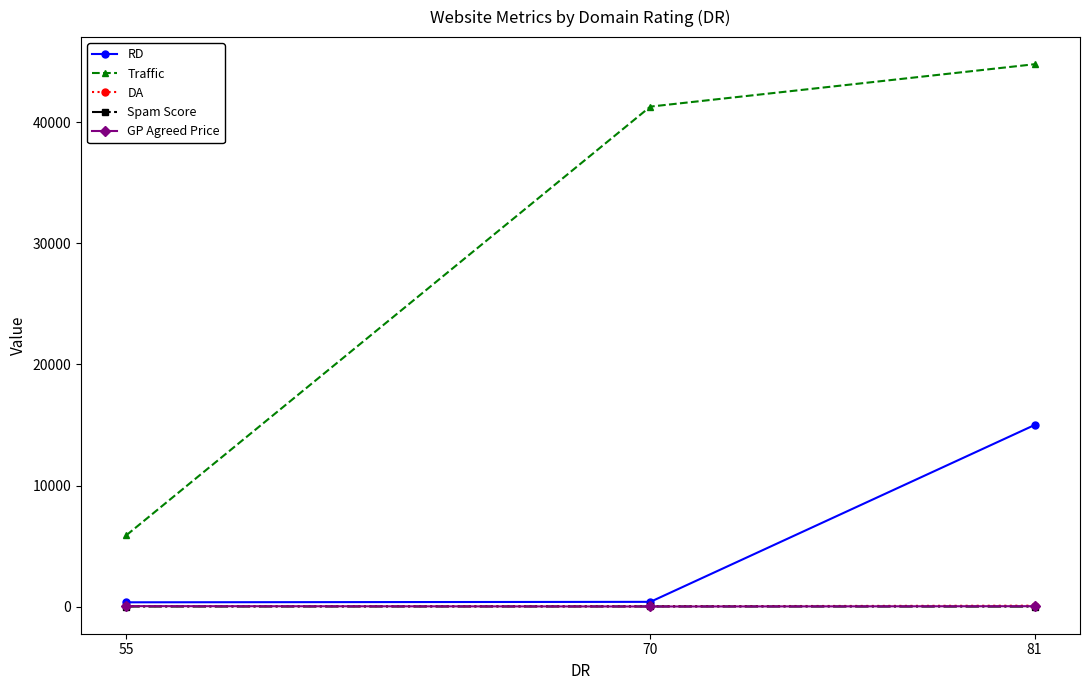

What is the difference between the maximum and minimum values in the GP Agreed Price series?

30